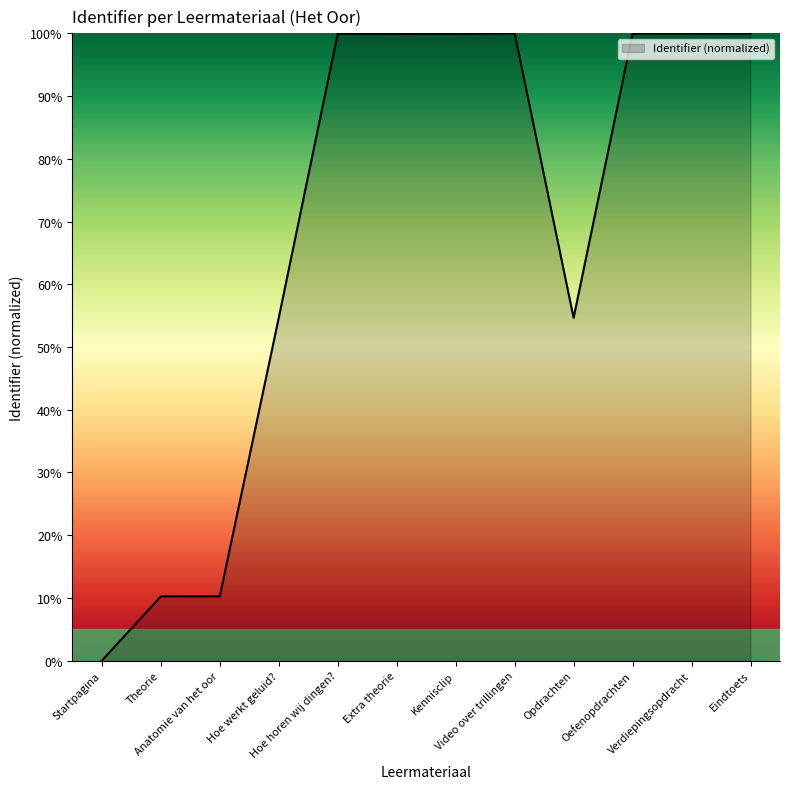

The value at Extra theorie is 152.2. True or false?

False